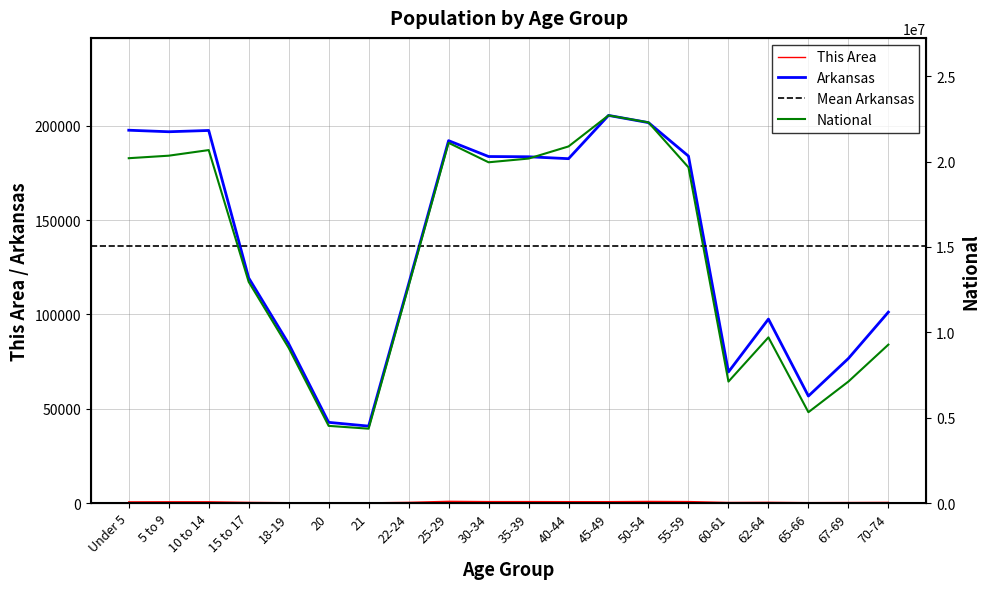

The value of Arkansas at 10 to 14 is 197559. True or false?

True